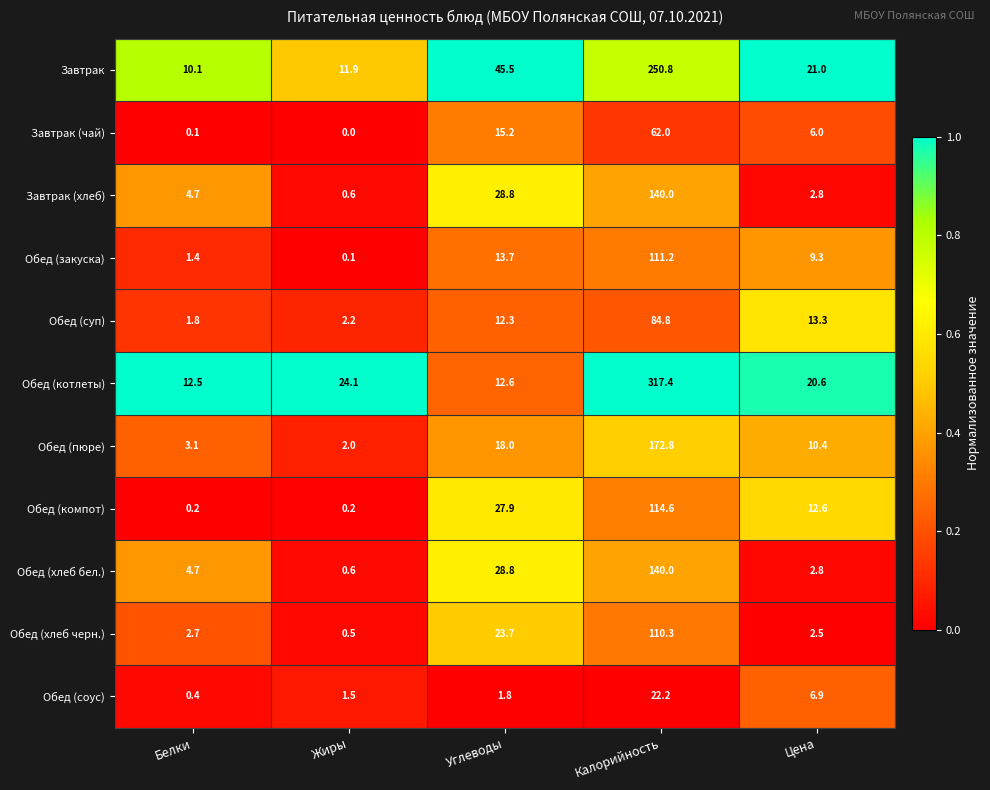

What is the average value of the Обед (суп) series?

22.9